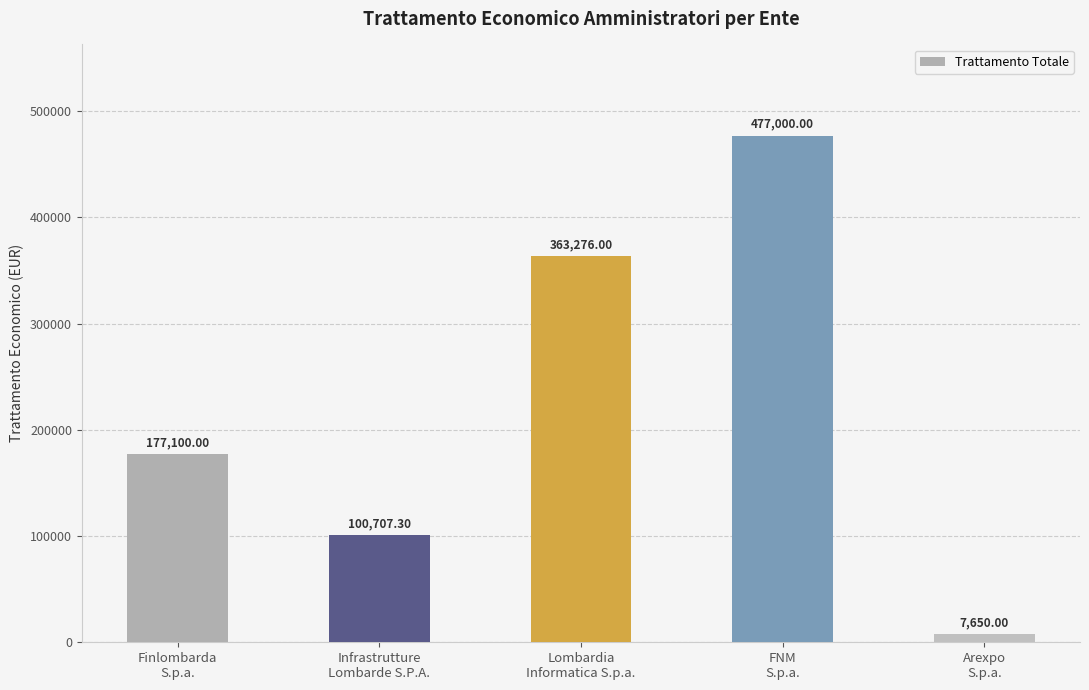

Rank the categories by value from lowest to highest.

Arexpo
S.p.a., Infrastrutture
Lombarde S.P.A., Finlombarda
S.p.a., Lombardia
Informatica S.p.a., FNM
S.p.a.